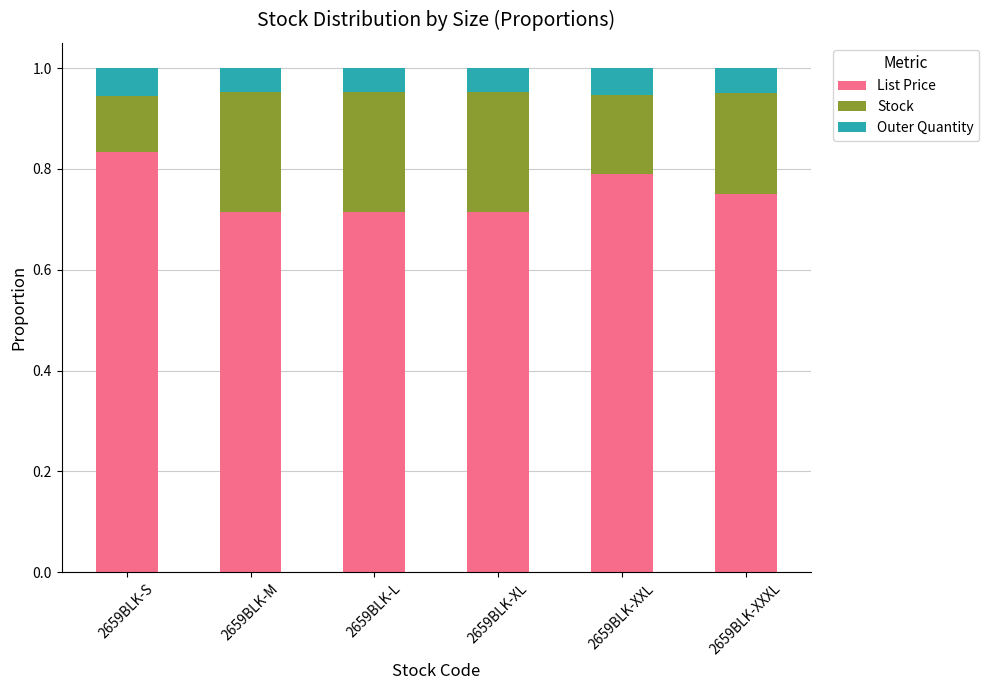

Is it true that List Price equals 0.4 at 2659BLK-L?

False